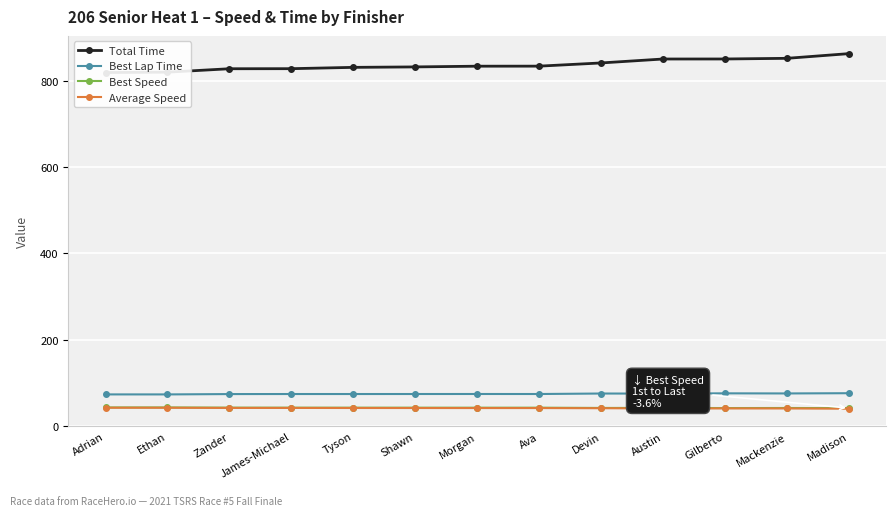

At Ava, list the series in order from largest to smallest.

Total Time, Best Lap Time, Best Speed, Average Speed